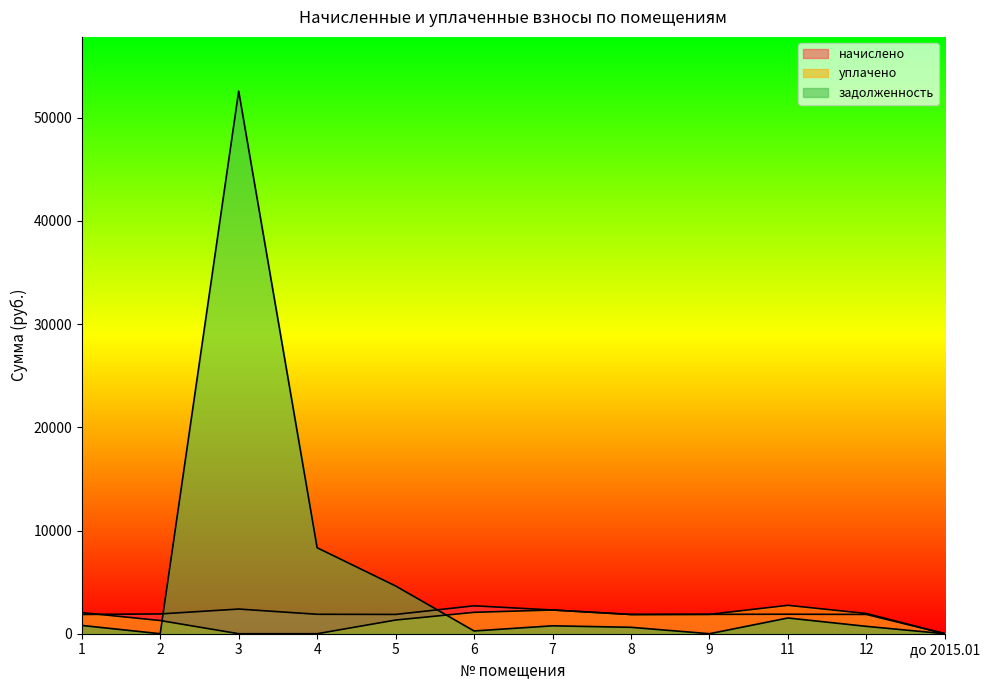

What value does the уплачено series have at 12?

1959.7